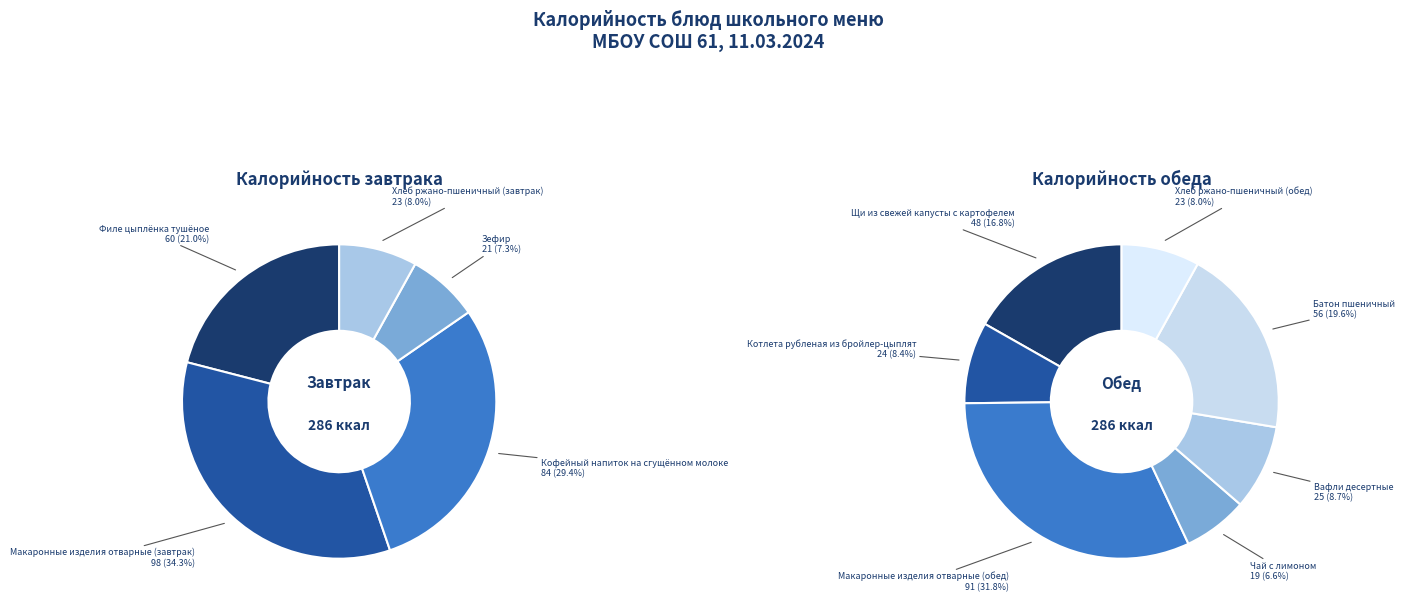

How many slices are in this pie chart?

12